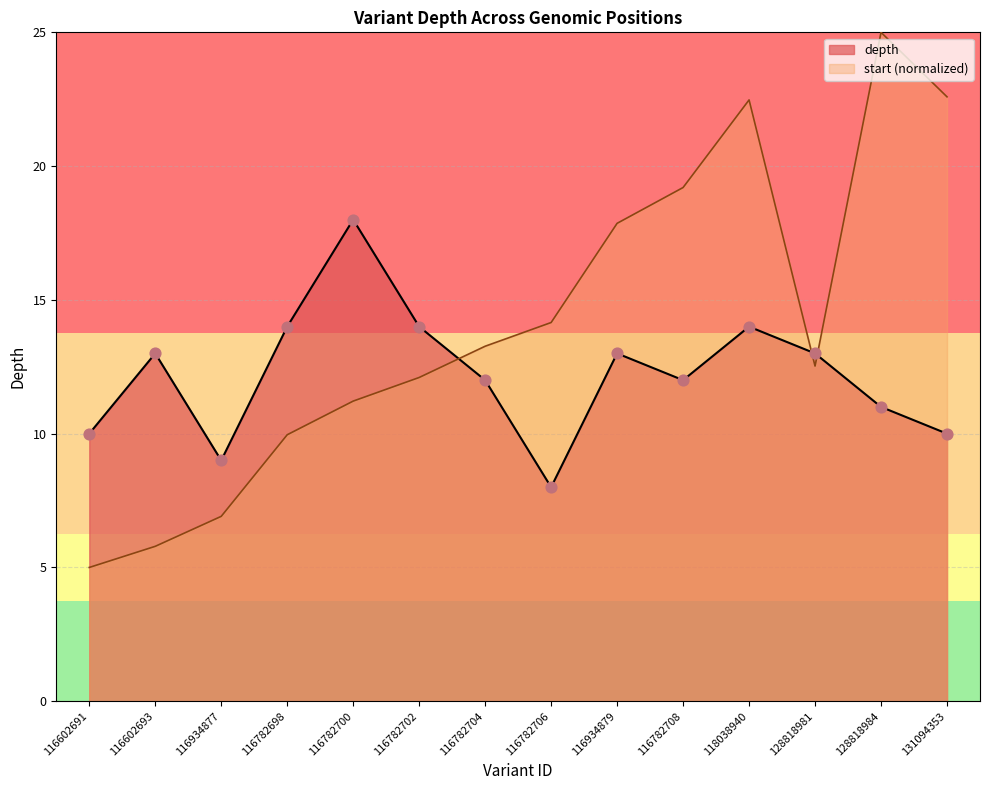

Which series has the largest Y range (max minus min)?

start